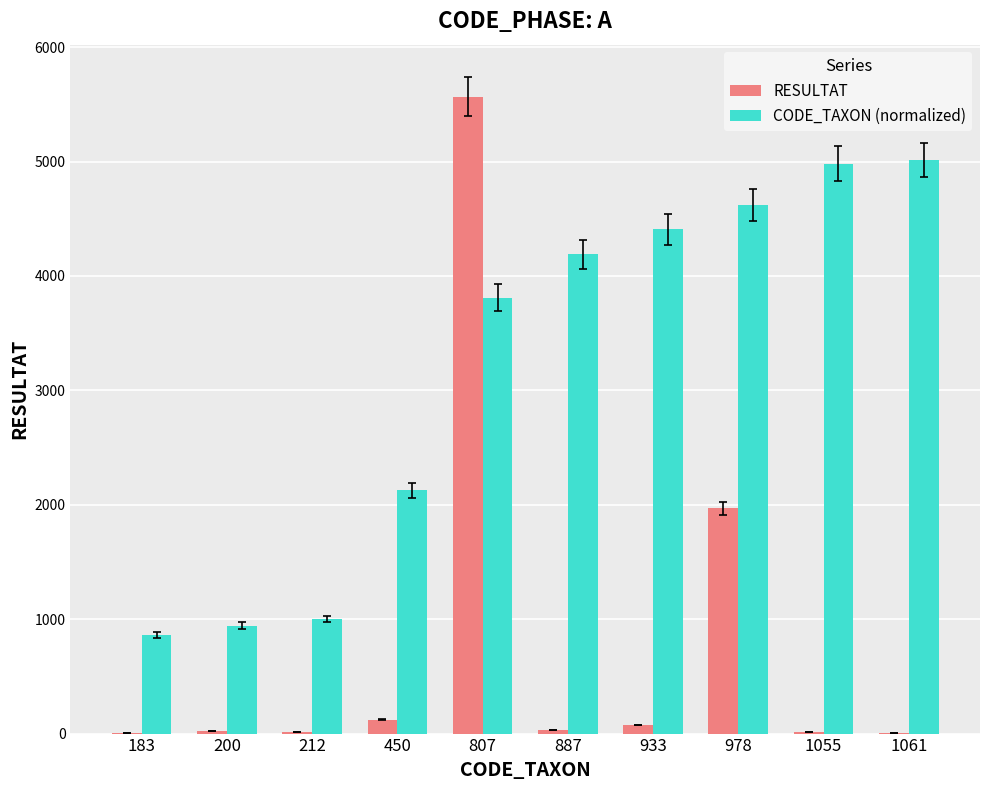

Count the number of categories in the chart.

10